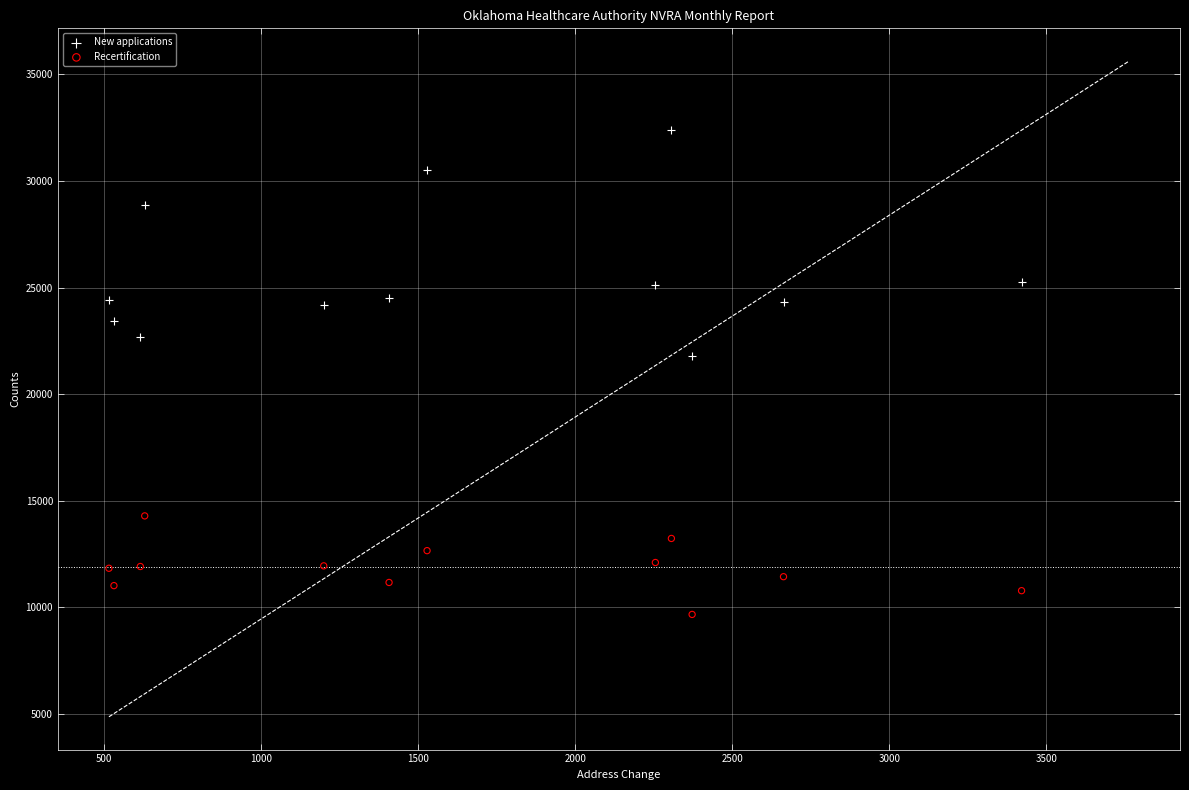

Which series contains the highest Y value?

New applications